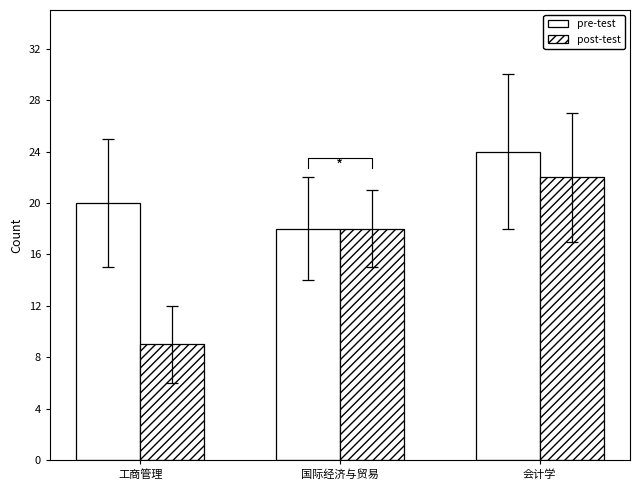

The value of pre-test at 会计学 is 24. True or false?

True